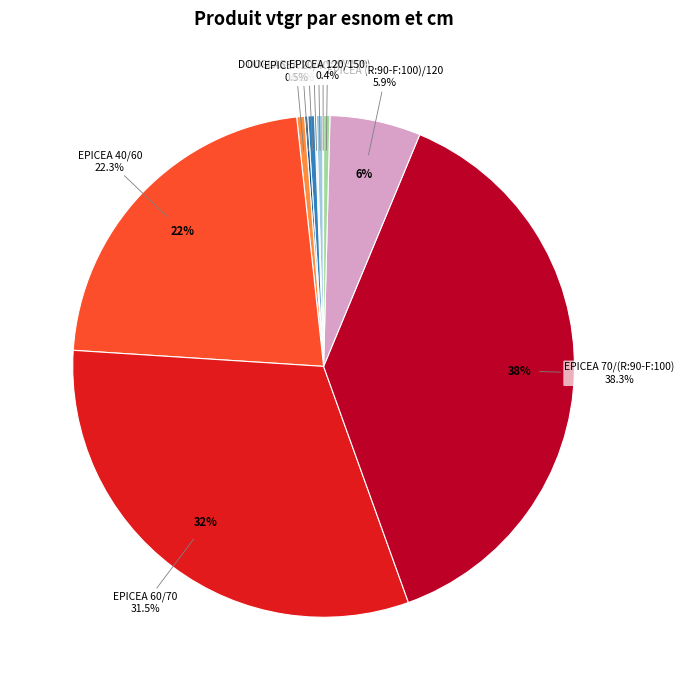

The EPICEA (R:90-F:100)/120 slice represents 1% of the pie. True or false?

False